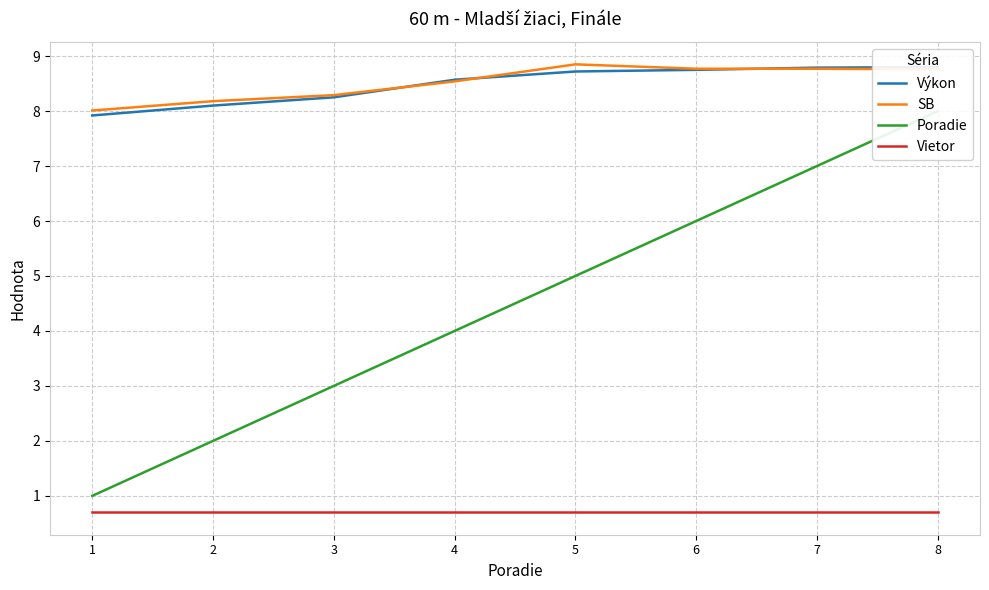

Between 3 and 6, which series saw the biggest shift?

Poradie